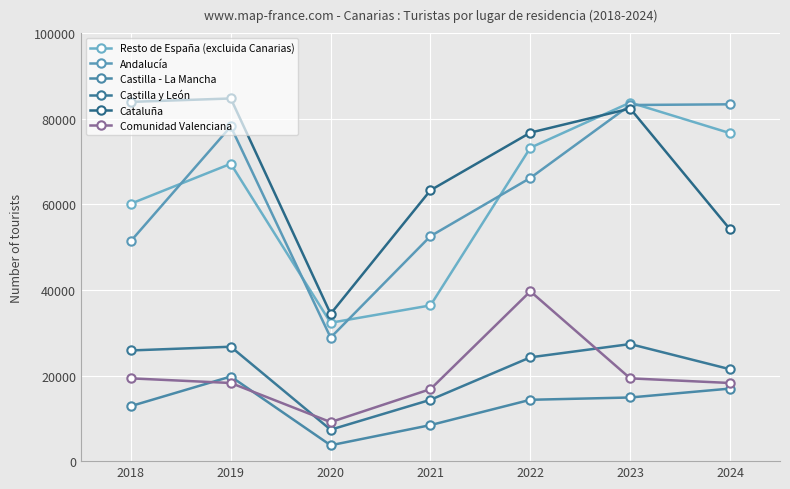

Reading left to right, list all the values displayed in this chart.

Resto de España (excluida Canarias): 60160	69481	32332	36391	73229	83784	76633
Andalucía: 51438	78190	28865	52572	66170	83210	83375
Castilla - La Mancha: 12862	19770	3706	8420	14336	14872	16953
Castilla y León: 25864	26732	7346	14336	24257	27354	21470
Cataluña: 83939	84738	34423	63297	76755	82386	54144
Comunidad Valenciana: 19341	18260	9120	16827	39676	19341	18260